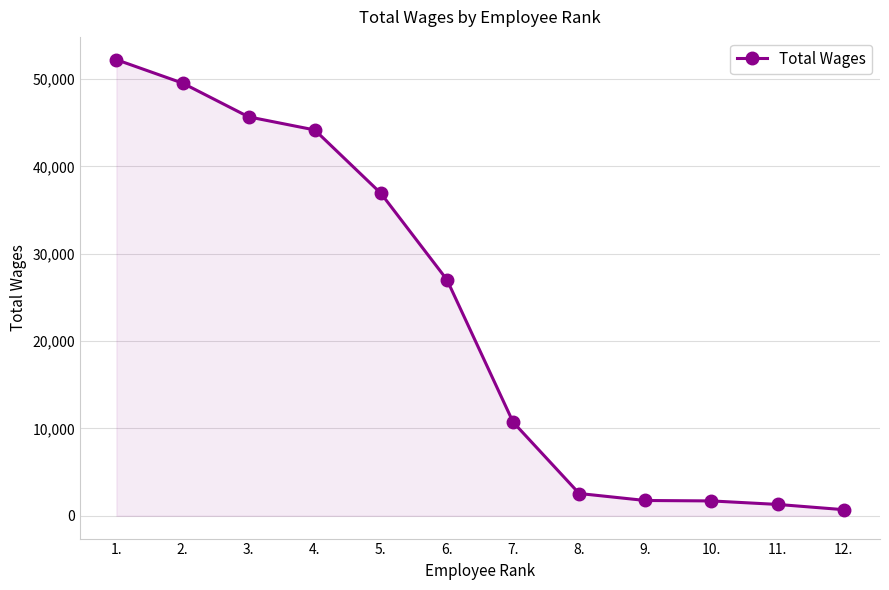

The value at 6. is 14792. True or false?

False